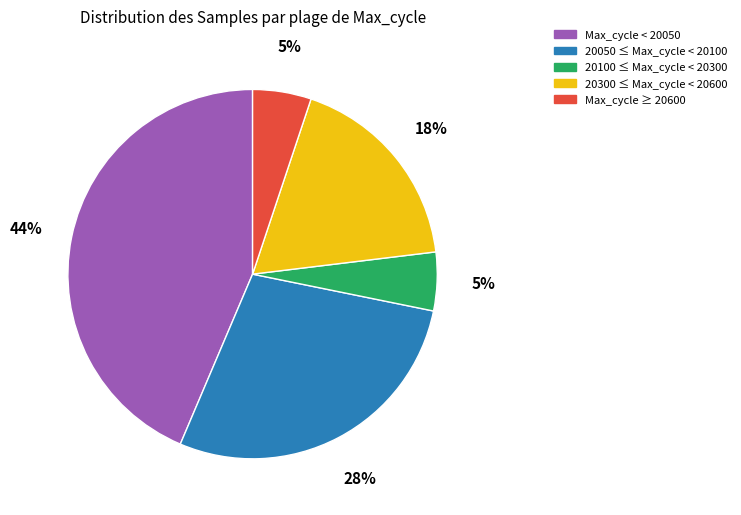

Count the number of slices in the pie.

5